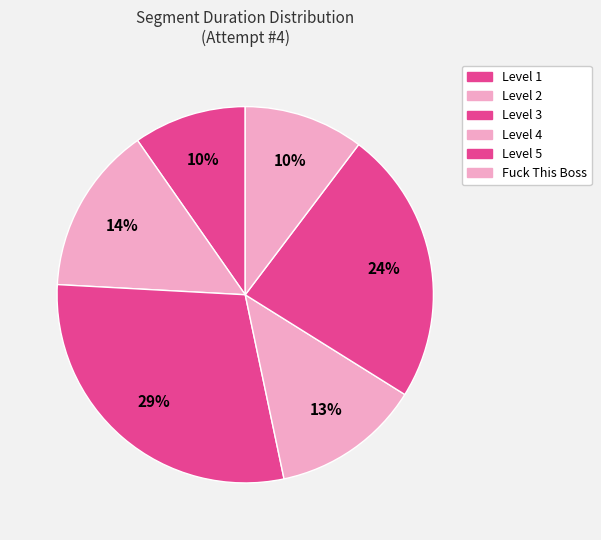

How many segments does this pie chart have?

6